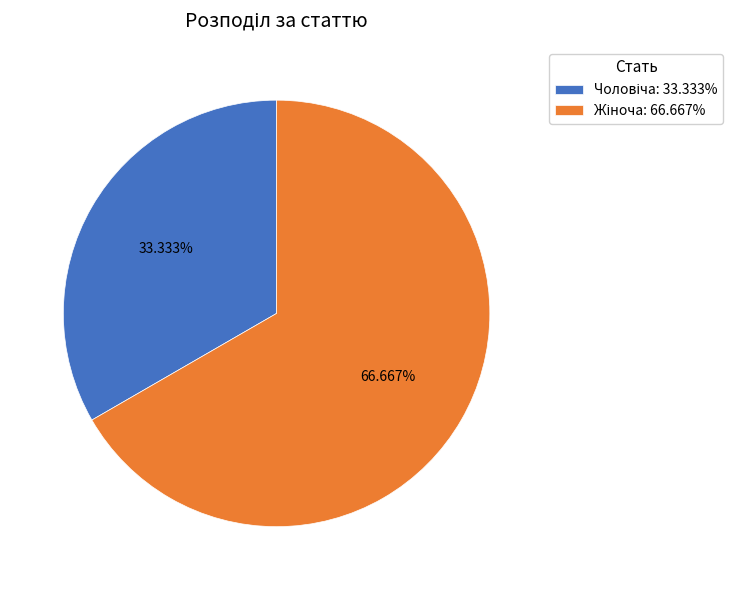

Is there a majority slice in this chart?

Yes